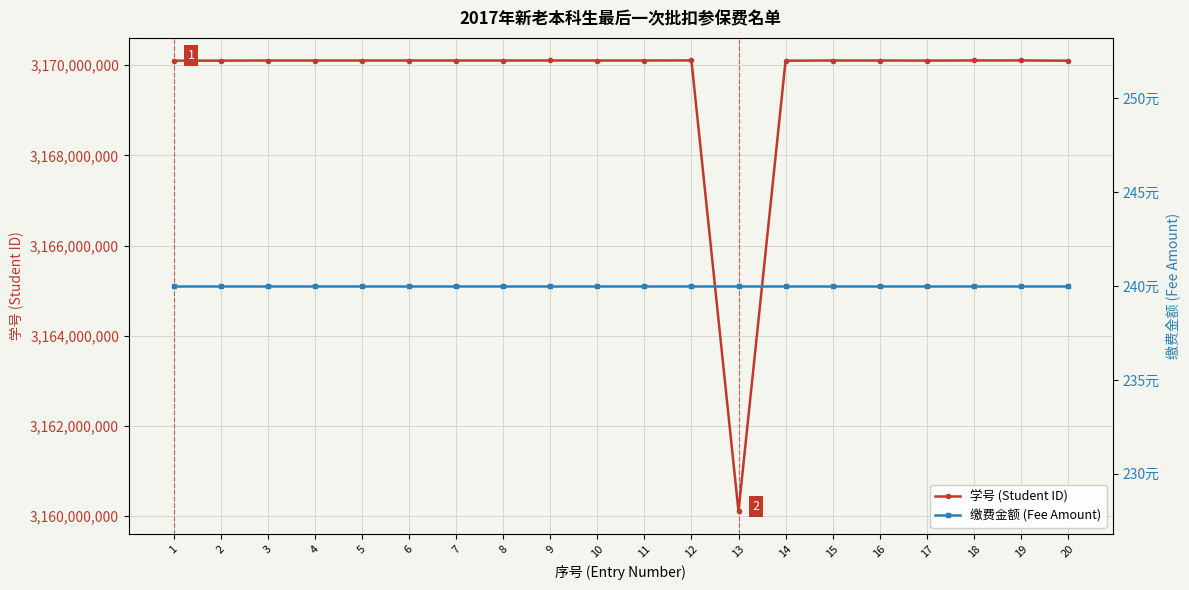

What is the average value of the 学号 (Student ID) series?

3169604066